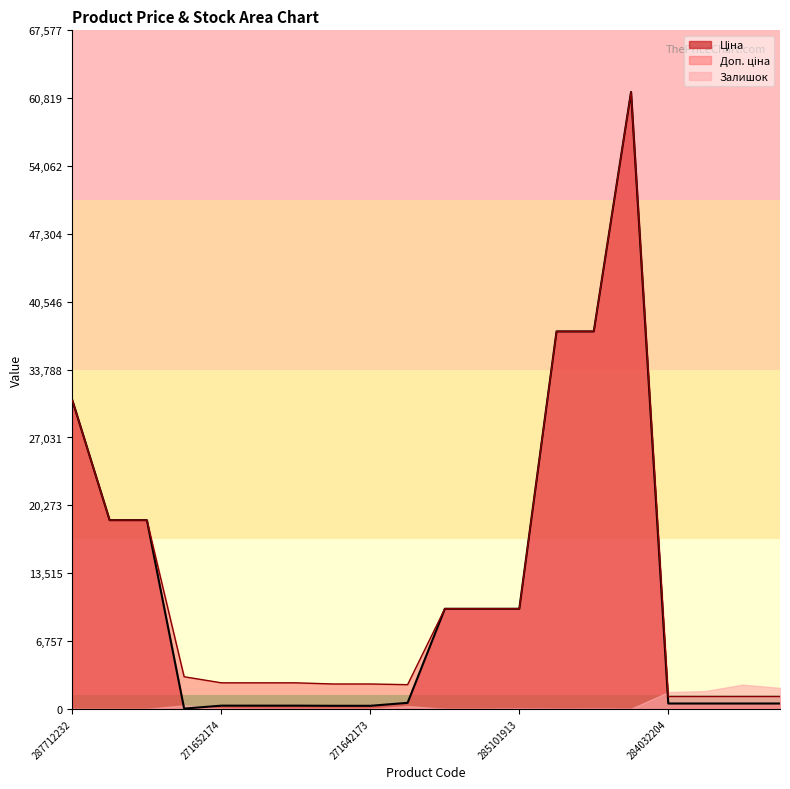

What is the minimum value for Доп. ціна?

1235.4